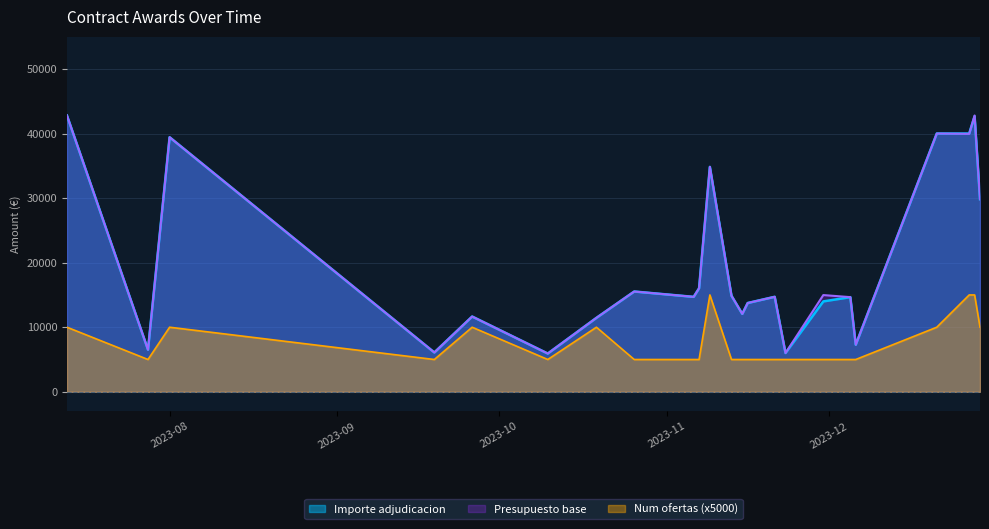

What is the minimum value shown in the chart?

5000.0